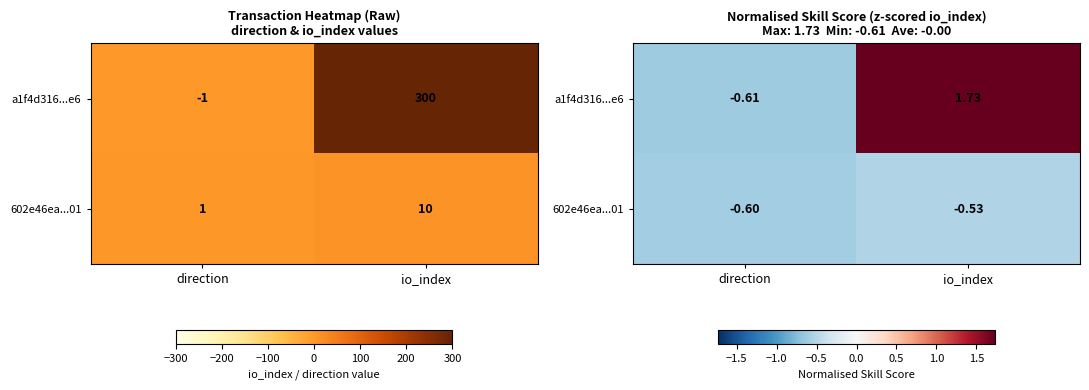

At how many categories does at least one series exceed 0?

1